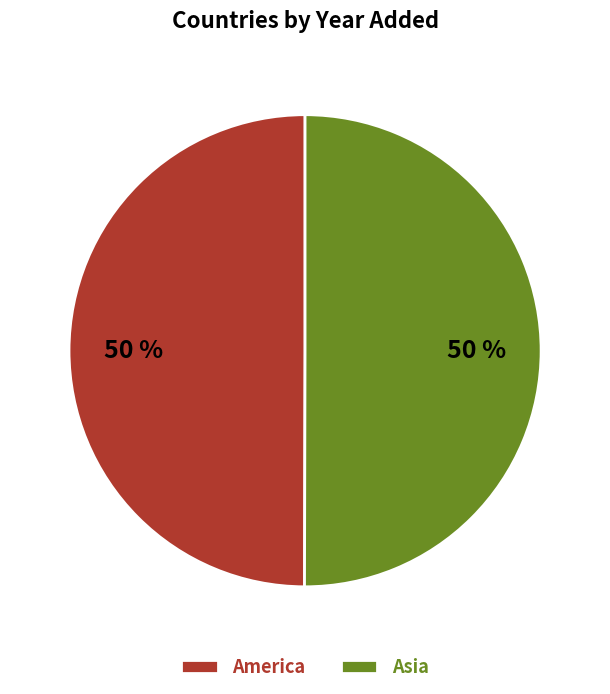

True or false: Asia accounts for 50% of the total.

True